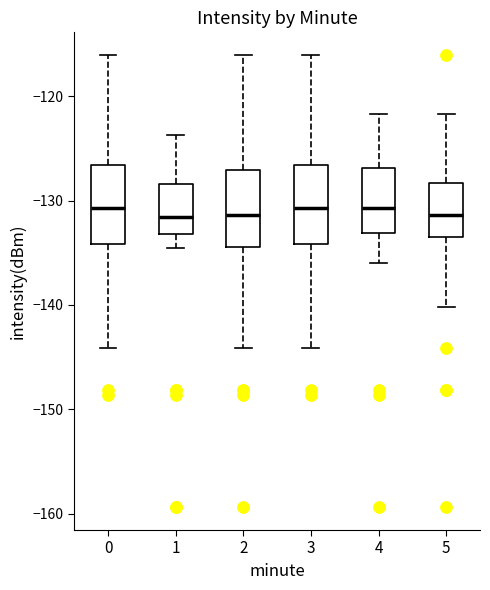

Reading left to right, read every box against the y-axis: the position of its median line, the range the box covers, and the ends of its whiskers. The values are not printed on the chart, so give them approximately, as read against the axis.

0: median -131, box -134 to -127, whiskers -144 to -116
1: median -132, box -133 to -128, whiskers -135 to -124
2: median -131, box -134 to -127, whiskers -144 to -116
3: median -131, box -134 to -127, whiskers -144 to -116
4: median -131, box -133 to -127, whiskers -136 to -122
5: median -131, box -134 to -128, whiskers -140 to -122